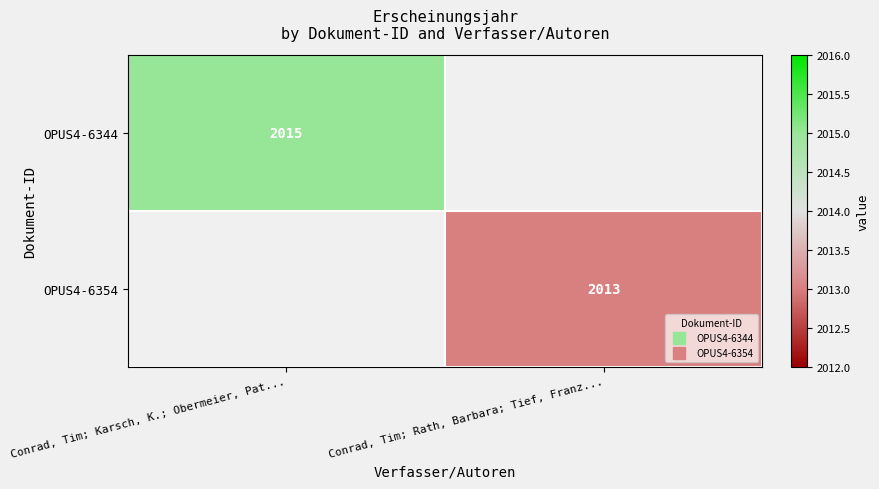

Rank the categories by OPUS4-6354 value from lowest to highest.

Conrad, Tim; Karsch, K.; Obermeier, Pat..., Conrad, Tim; Rath, Barbara; Tief, Franz...